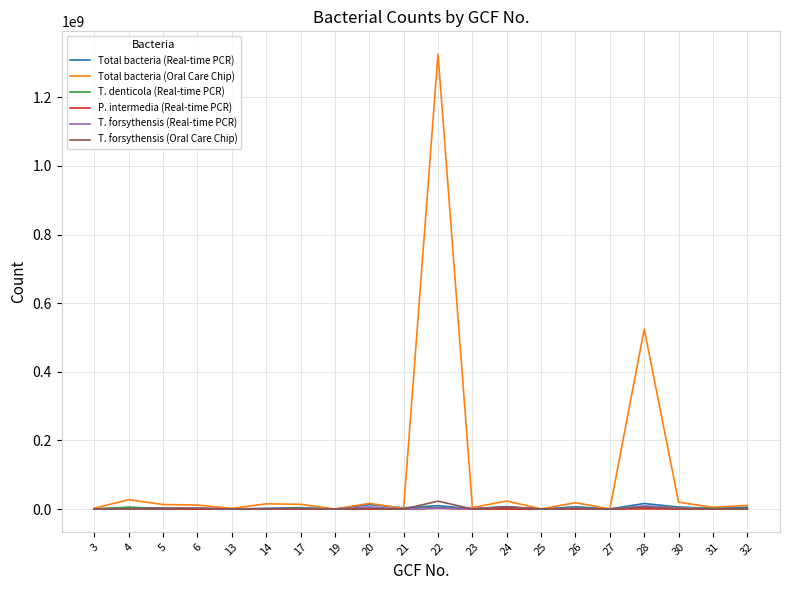

Which series has the widest spread of values?

Total bacteria (Oral Care Chip)